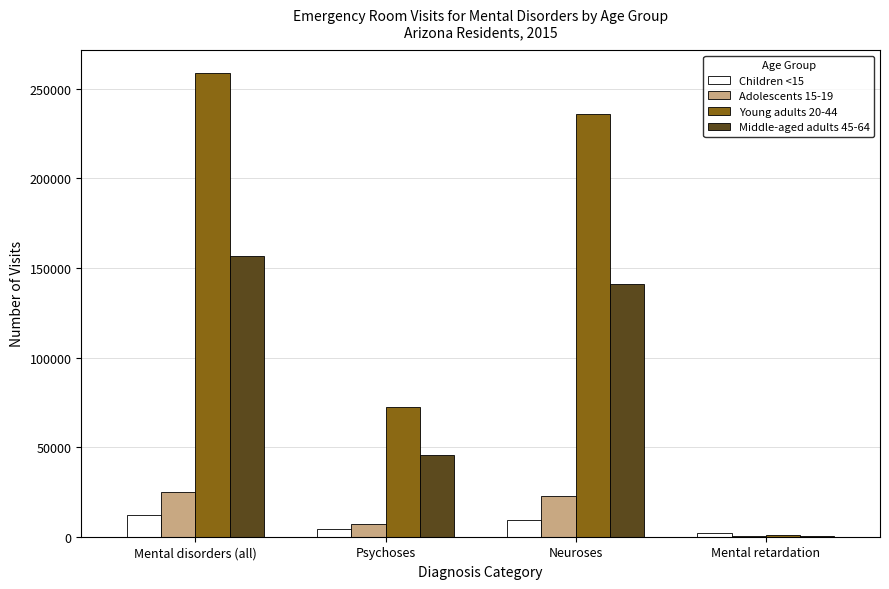

What are all the series names shown in the legend?

Children <15, Adolescents 15-19, Young adults 20-44, Middle-aged adults 45-64